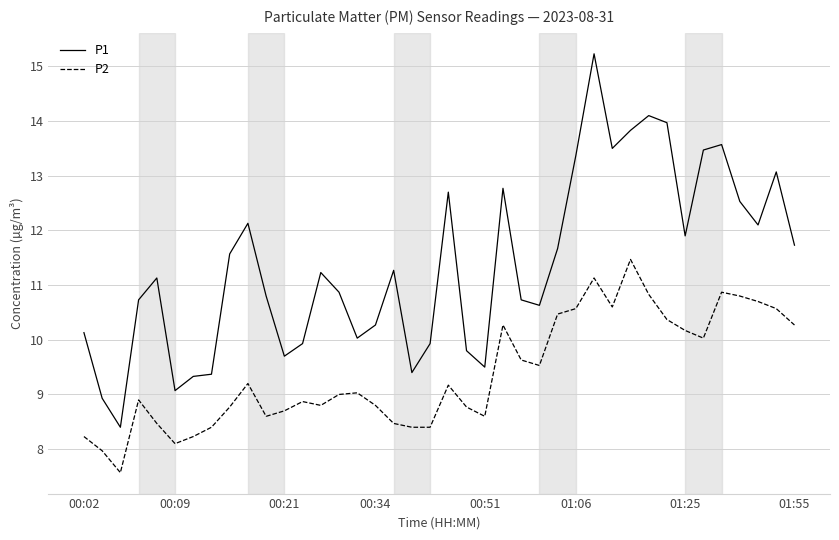

What is the average value of the P2 series?

9.4